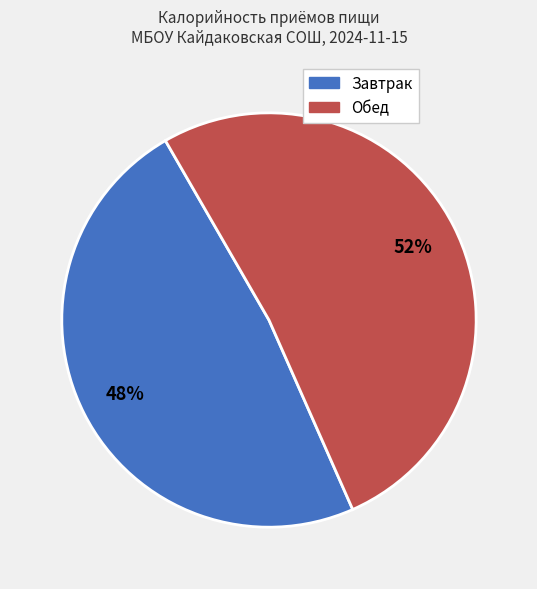

To the nearest percent, what percentage of the pie is Обед?

52%